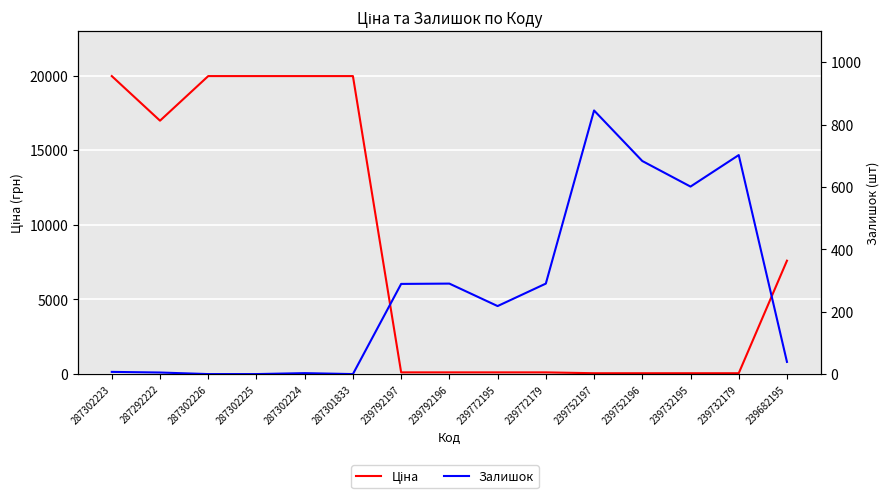

What position from the right is 287302225?

12